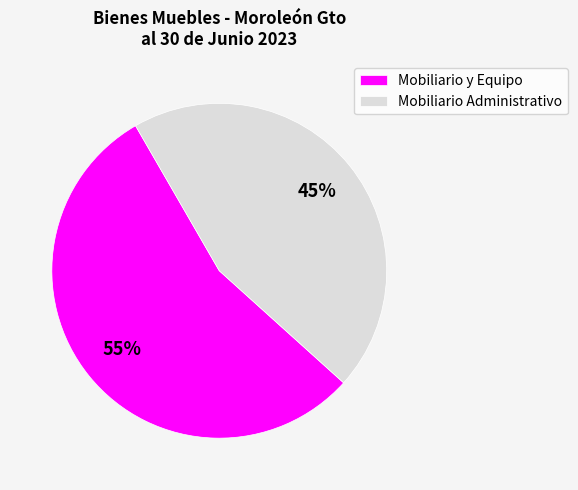

Combined, do Mobiliario y Equipo and Mobiliario Administrativo account for over 50%?

Yes